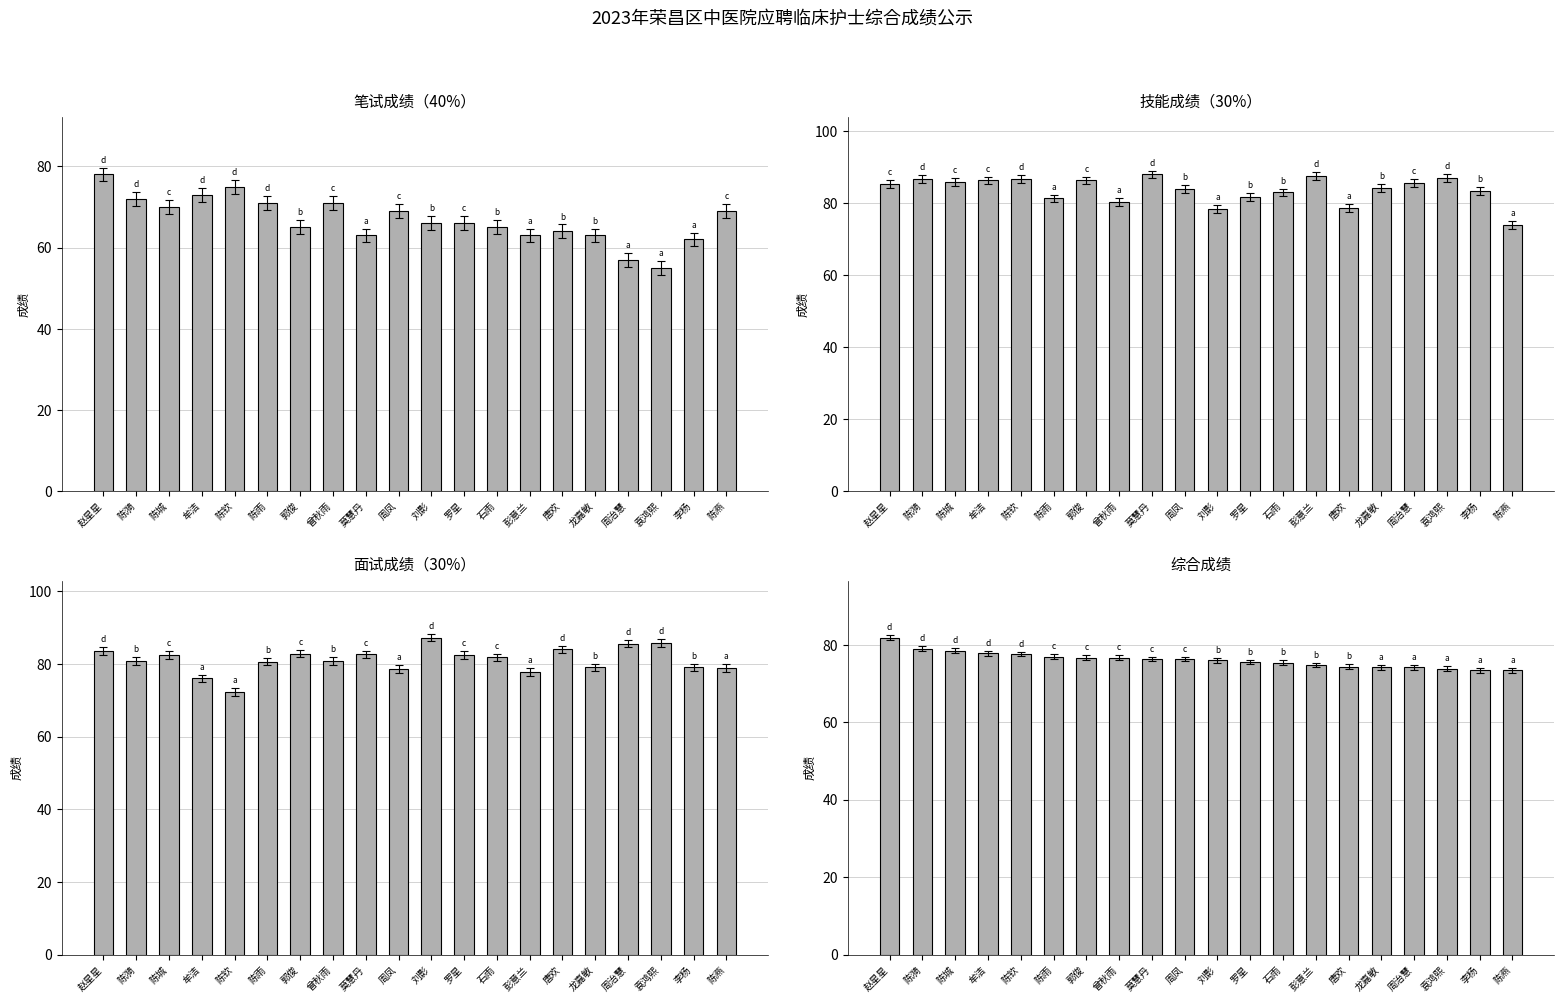

Which series changed the most between 陈钦 and 郭俊?

面试成绩（30%）